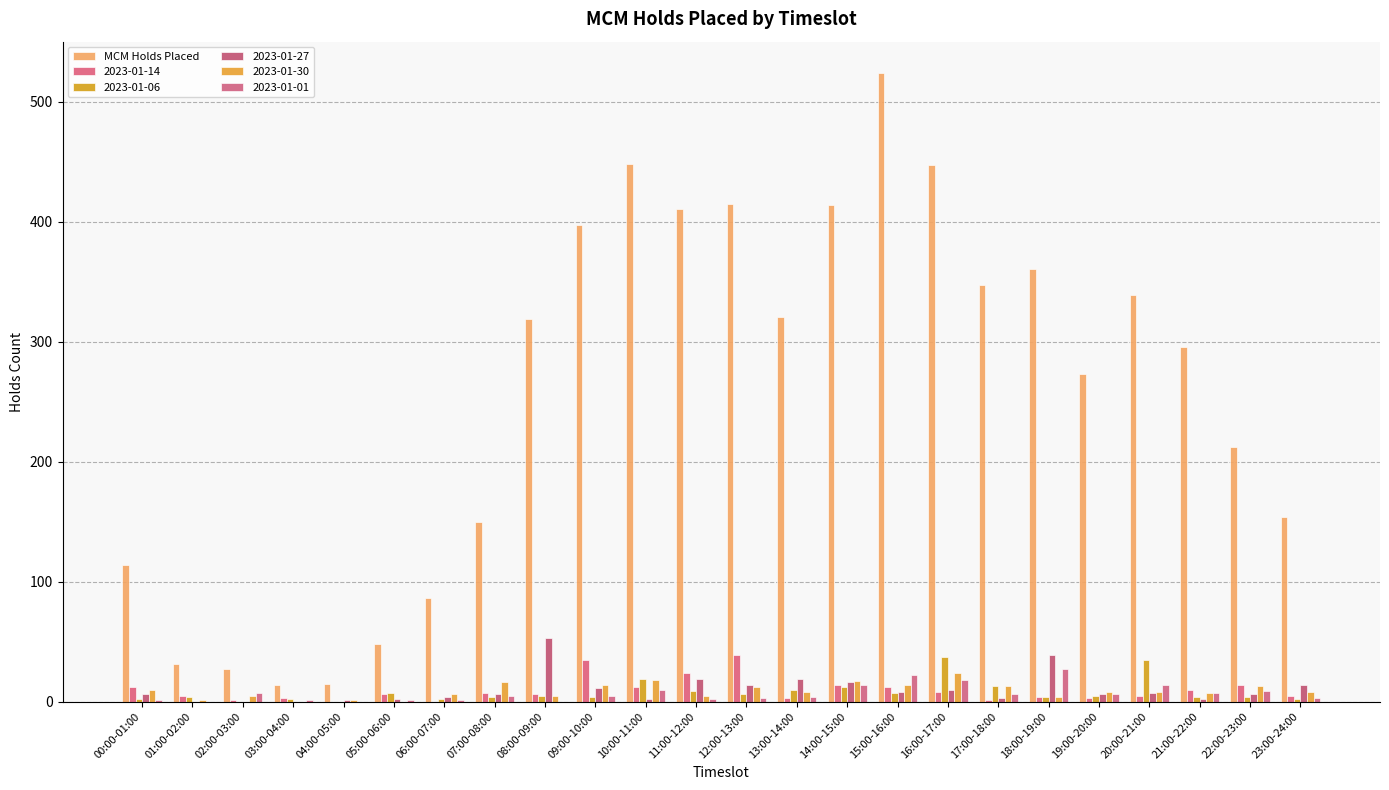

How many groups of bars are there?

24